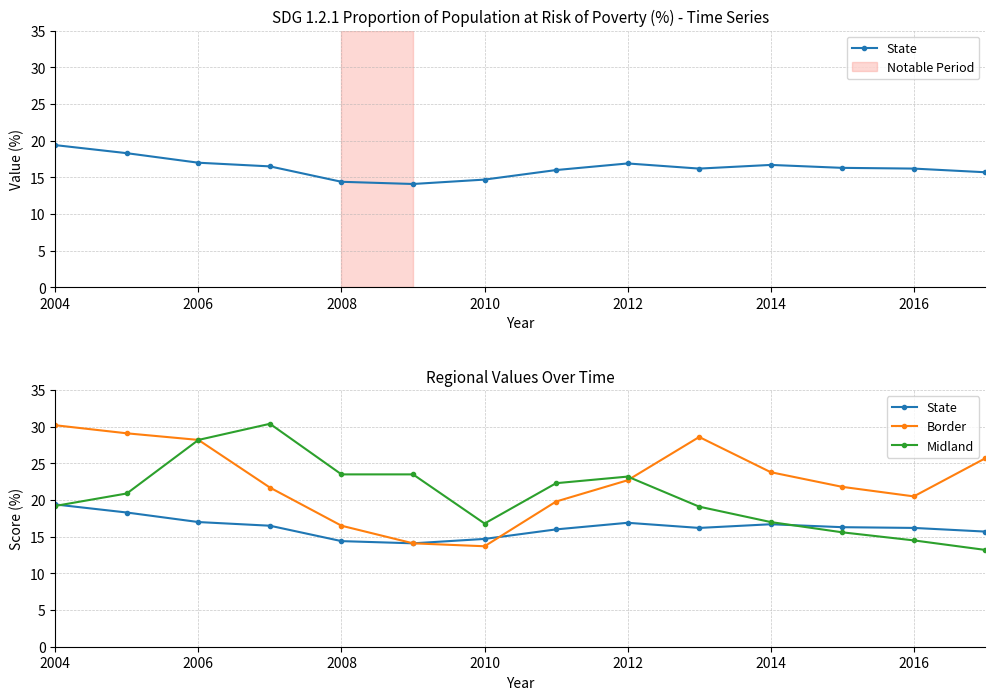

The value of State at 2012 is 16.9. True or false?

True